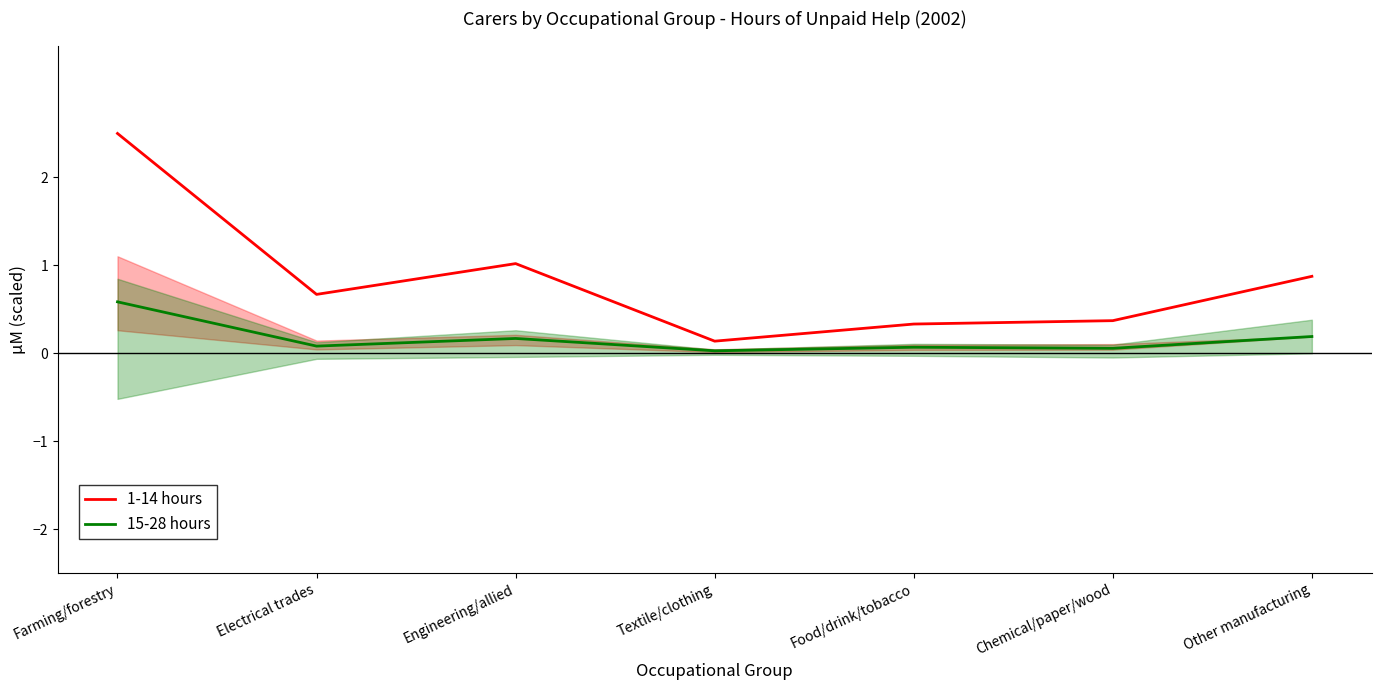

What is the difference between the highest and lowest values at Other manufacturing?

0.7